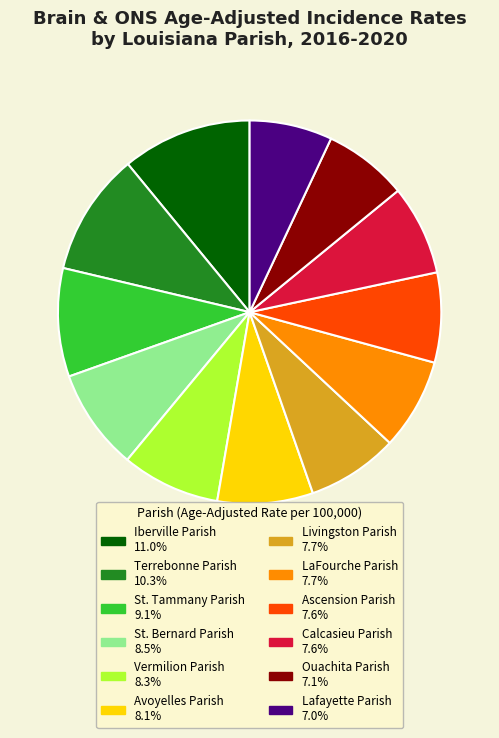

Is there any slice that represents more than half of the pie?

No